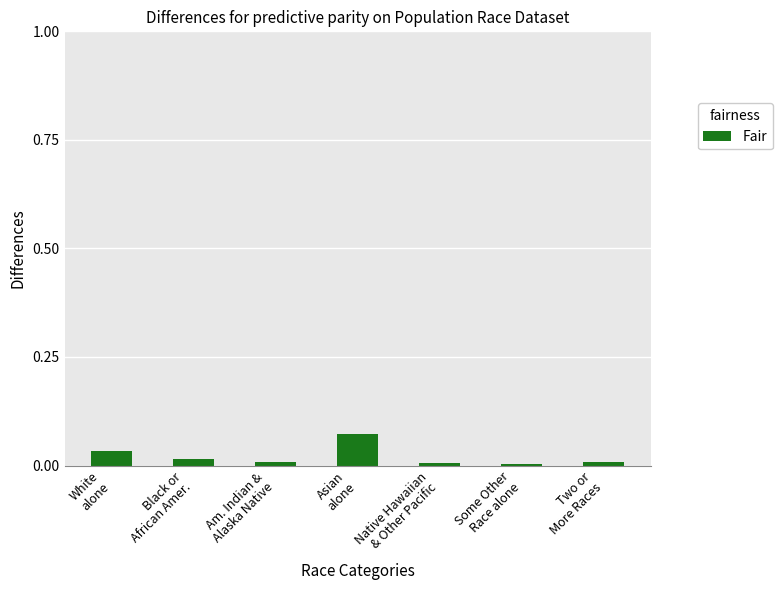

Which category has the highest value across all series?

Asian
alone